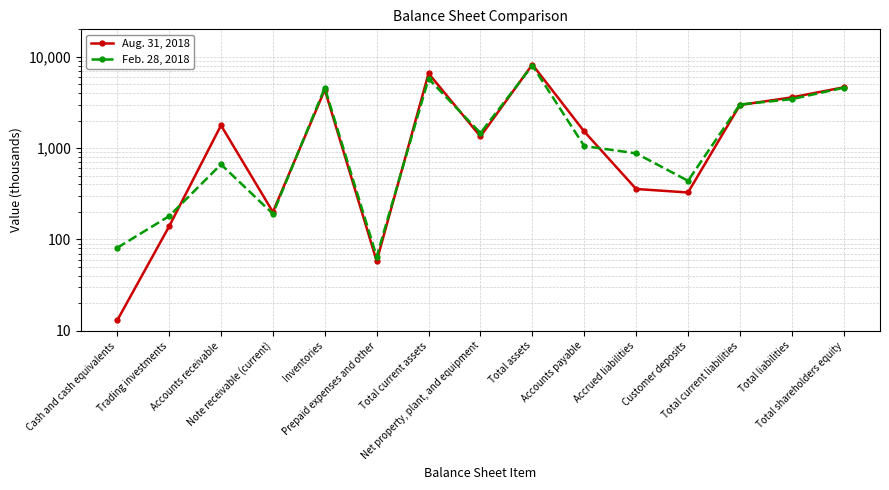

True or false: Feb. 28, 2018 and Aug. 31, 2018 intersect in this chart.

True